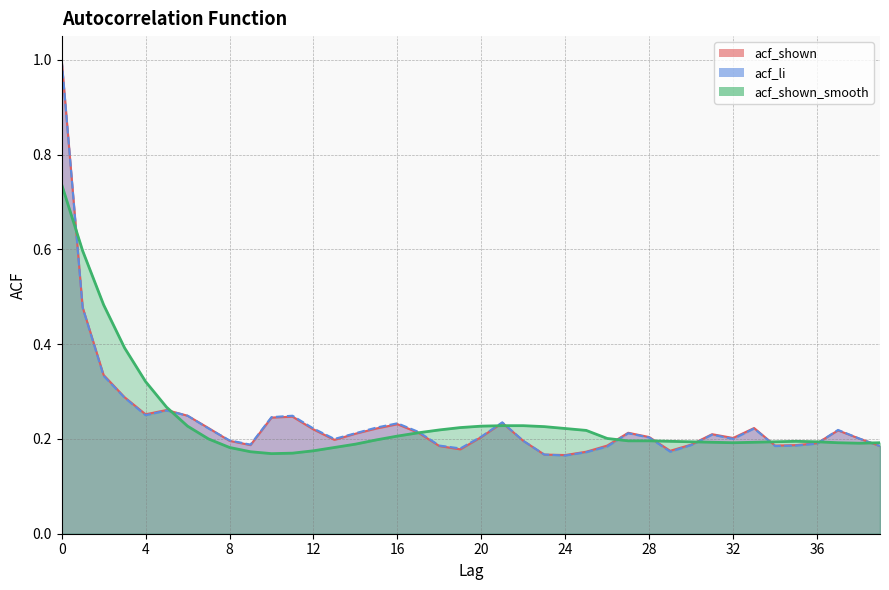

At 38, list the series in order from largest to smallest.

acf_shown, acf_li, acf_shown_smooth